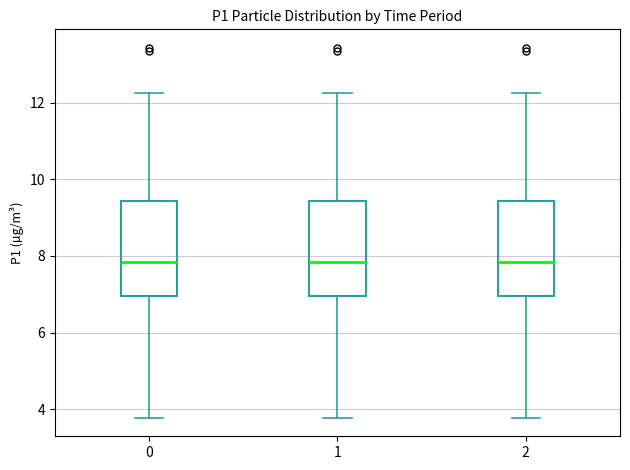

Reading left to right, transcribe this box plot: for each box, give where its median line is, the range the box spans, and where its two whiskers end, as read against the y-axis. The values are not printed on the chart, so give them approximately, as read against the axis.

0: median 7.8, box 7.0 to 9.4, whiskers 3.8 to 12.2
1: median 7.8, box 7.0 to 9.4, whiskers 3.8 to 12.2
2: median 7.8, box 7.0 to 9.4, whiskers 3.8 to 12.2